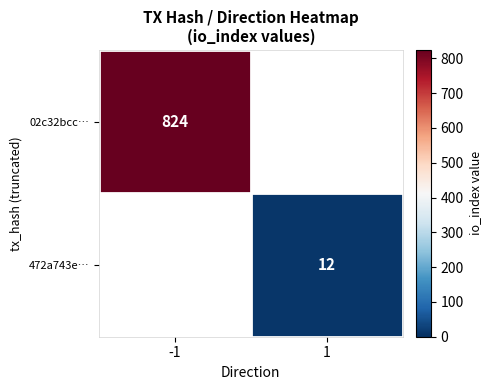

Is it true that 472a743e… equals 12 at 1?

True